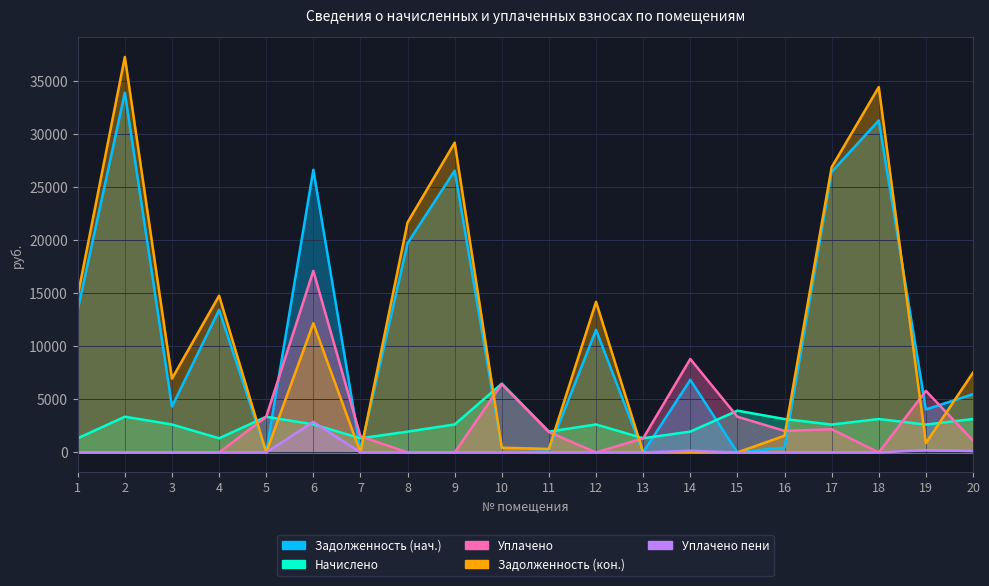

Does the chart display data point markers on the line(s)?

No